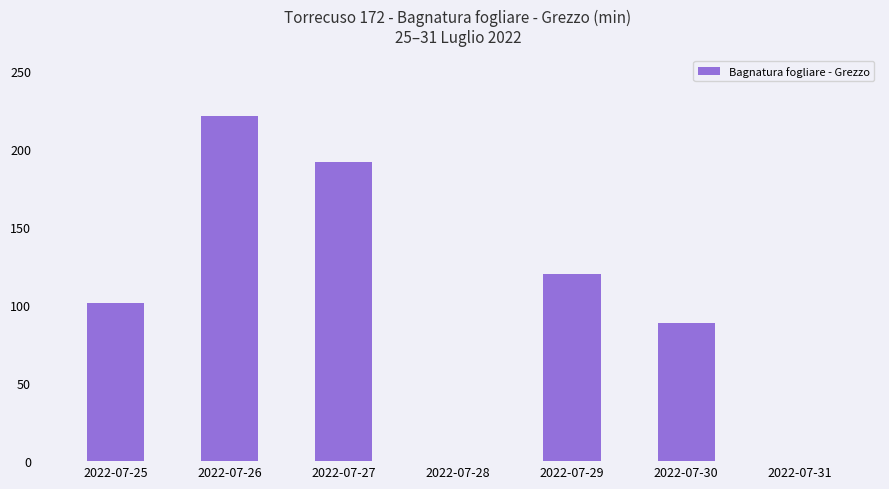

The value at 2022-07-31 is -127.1. True or false?

False